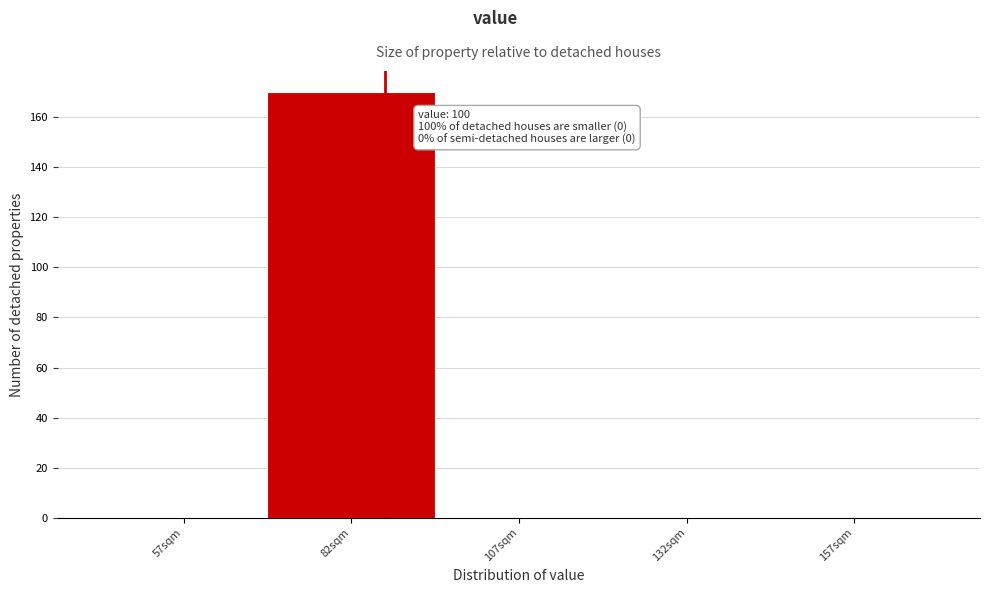

Reading left to right, what are all the values shown in this chart?

57sqm=0	82sqm=170	107sqm=0	132sqm=0	157sqm=0